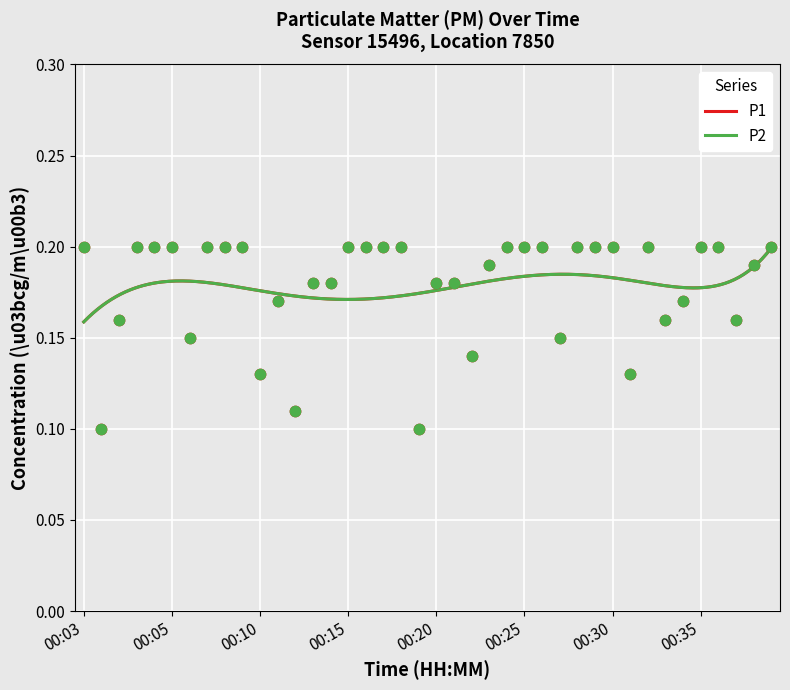

What are all the series names shown in the legend?

P1, P2